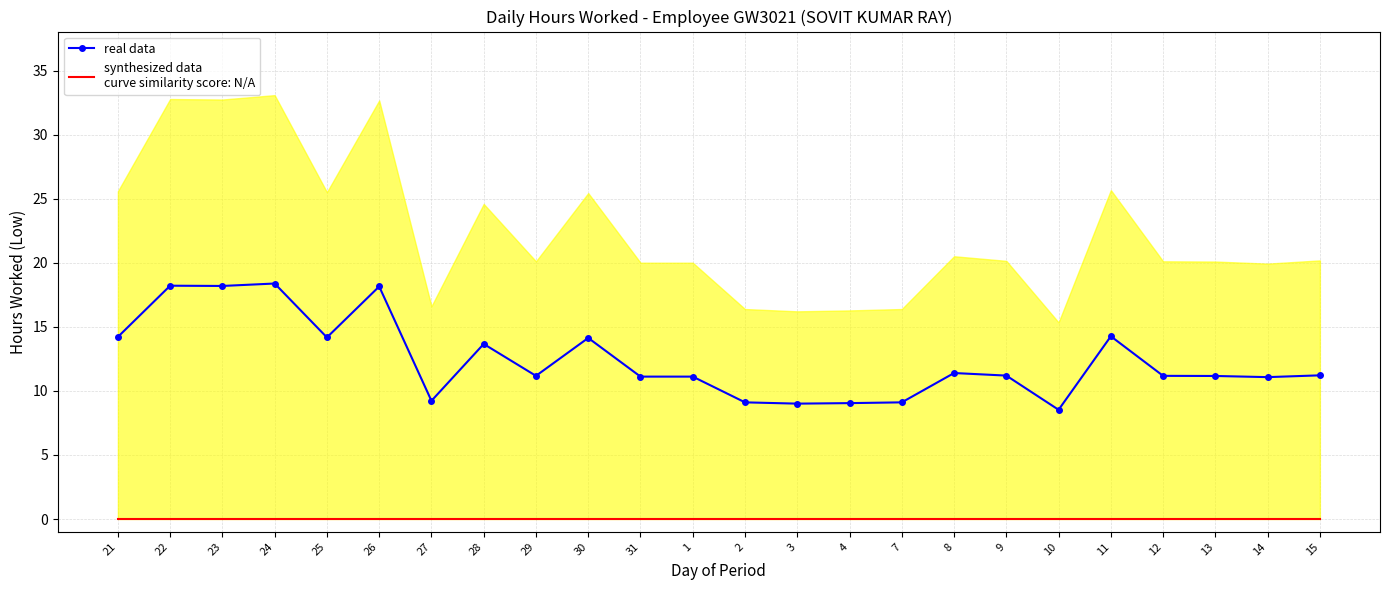

What is the total value across all series at 30?

14.1